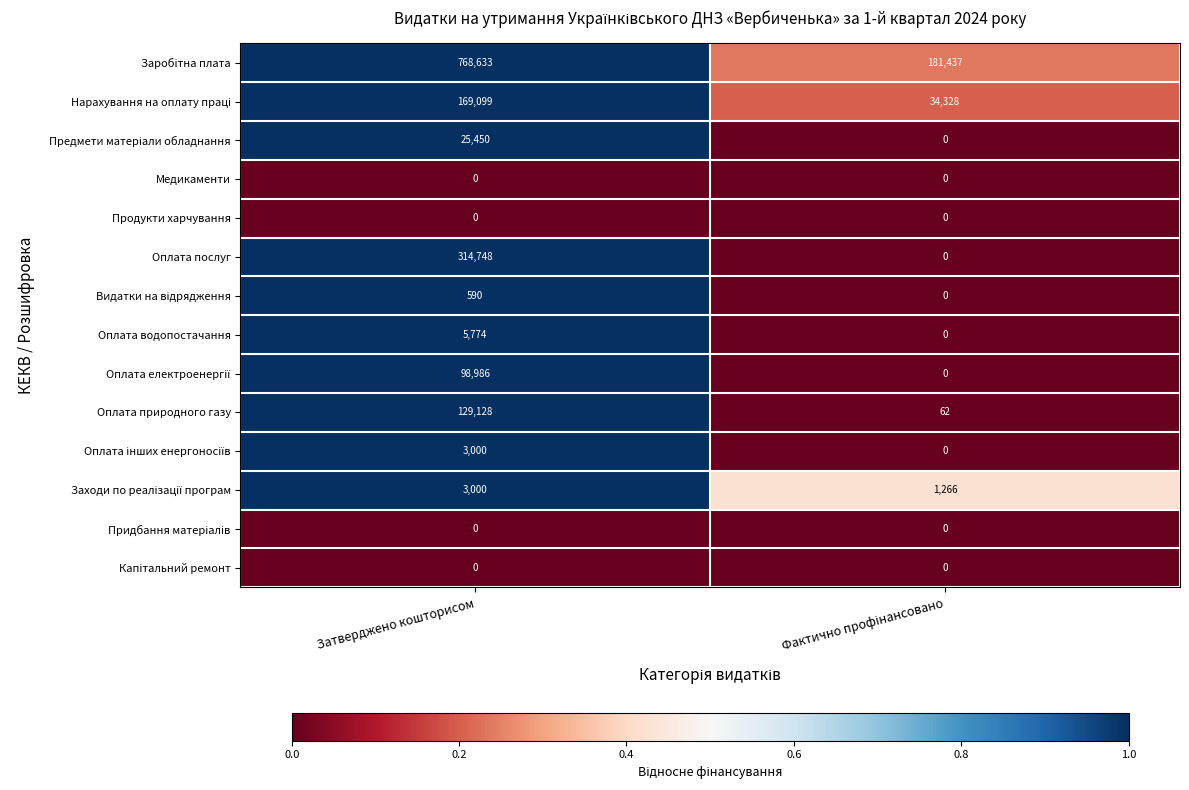

What is the maximum value shown in the chart?

768633